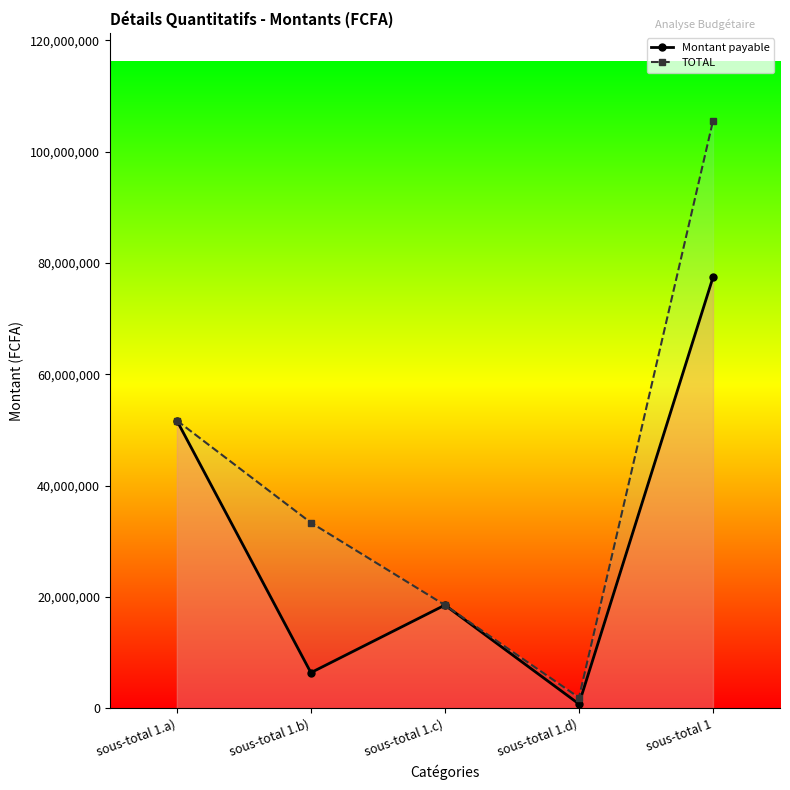

How many lines are shown in the chart?

2